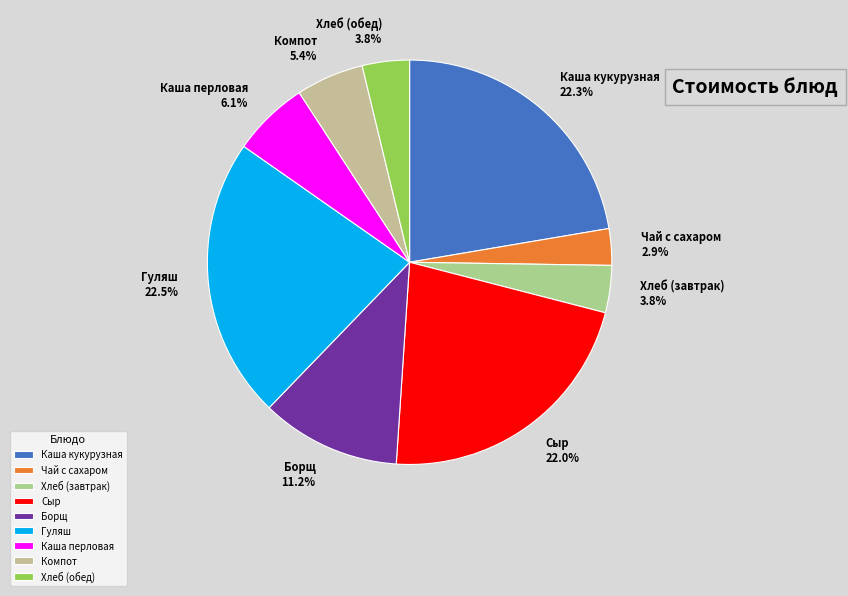

What percentage do Чай с сахаром and Каша перловая together represent?

9.0%